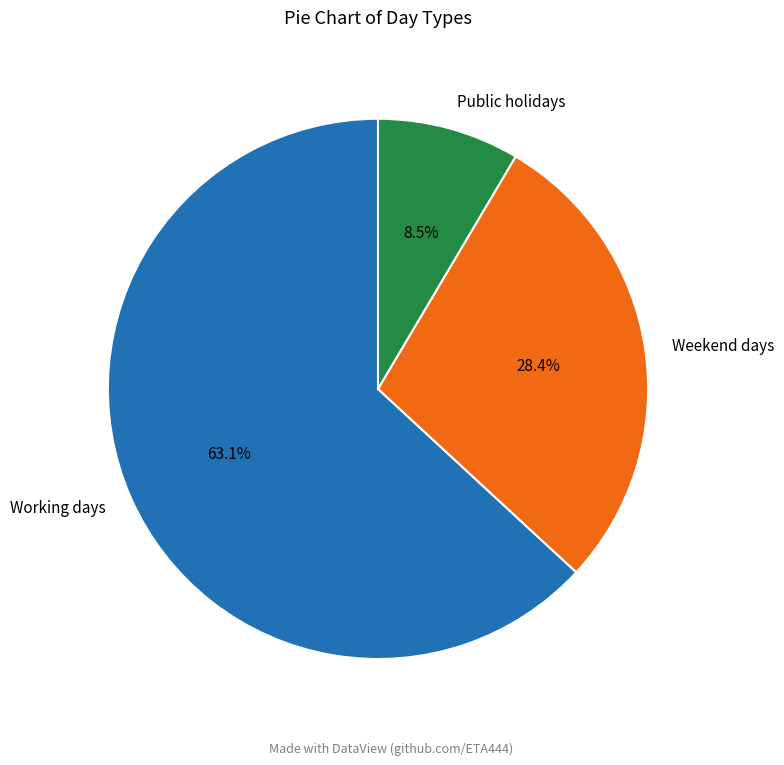

Is the sum of Weekend days and Public holidays greater than half?

No